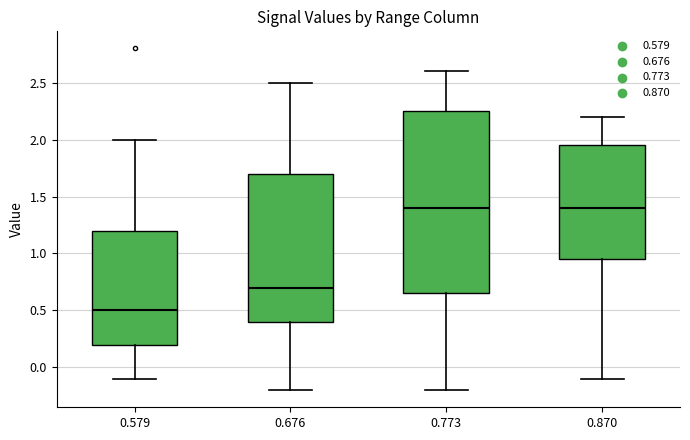

Which box is the tallest, from its lower edge to its upper edge?

0.773